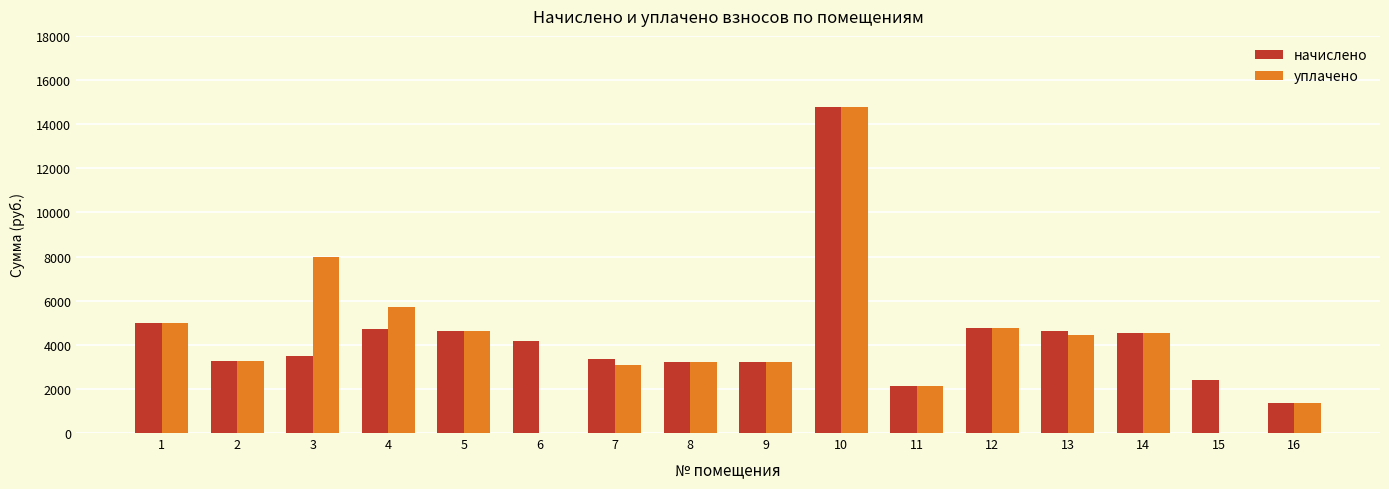

What is the sum of the уплачено values at 8 and 6?

3225.6